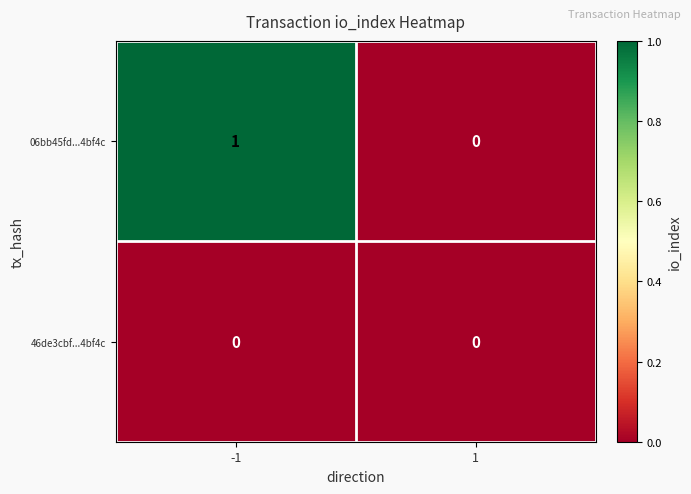

Rank the series at -1 from highest to lowest value.

06bb45fd...4bf4c, 46de3cbf...4bf4c